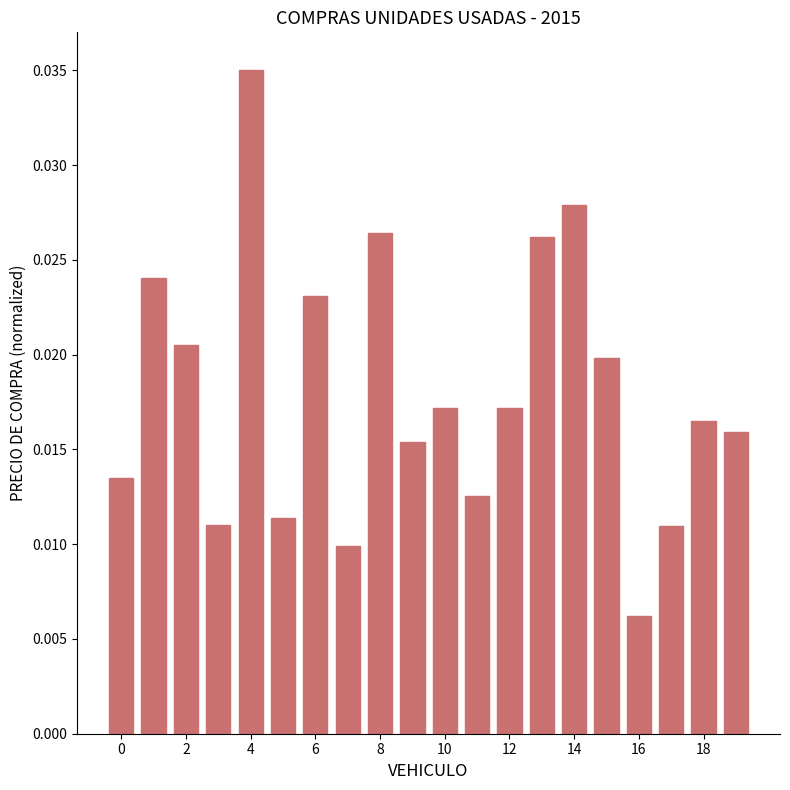

What is the sum of all values?

0.4